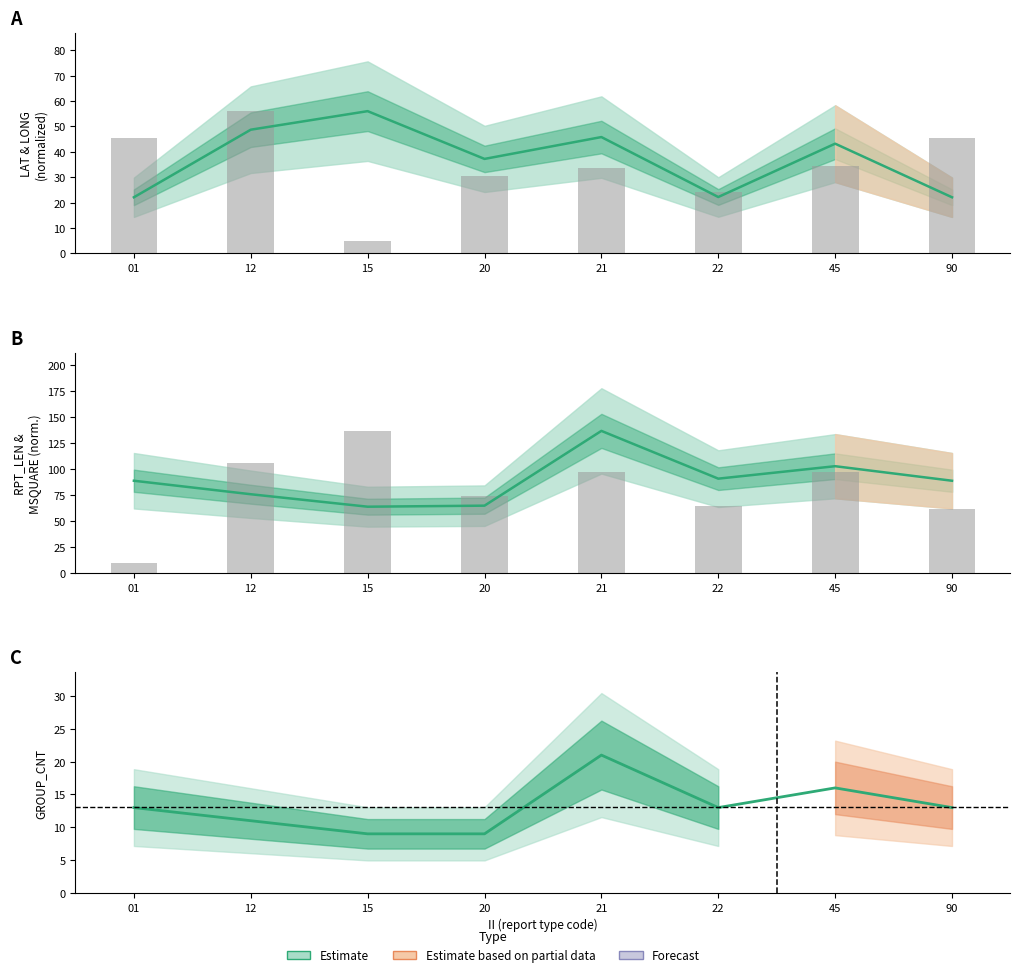

What is the value of the RPT_LEN bar at the 4th from the left?

65.0